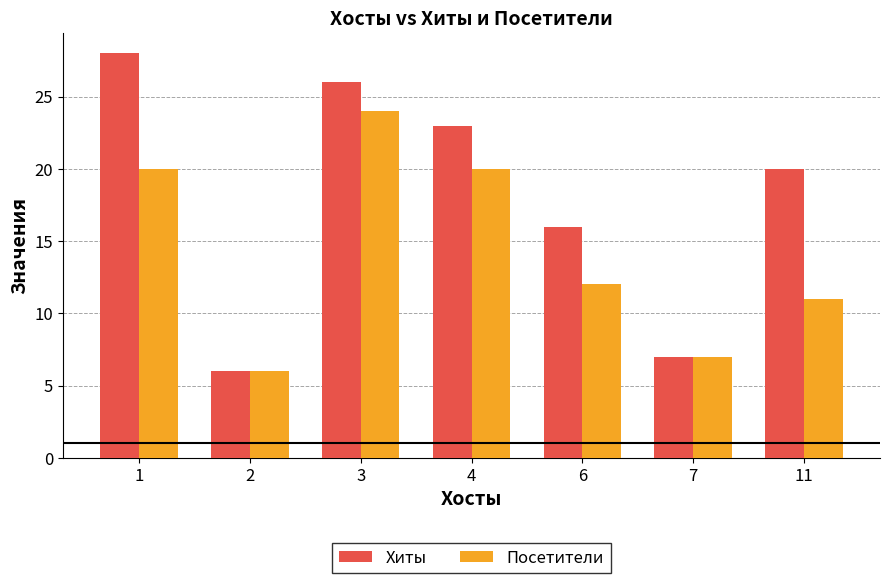

Reading left to right, list all the values displayed in this chart.

Хиты: 28	6	26	23	16	7	20
Посетители: 20	6	24	20	12	7	11